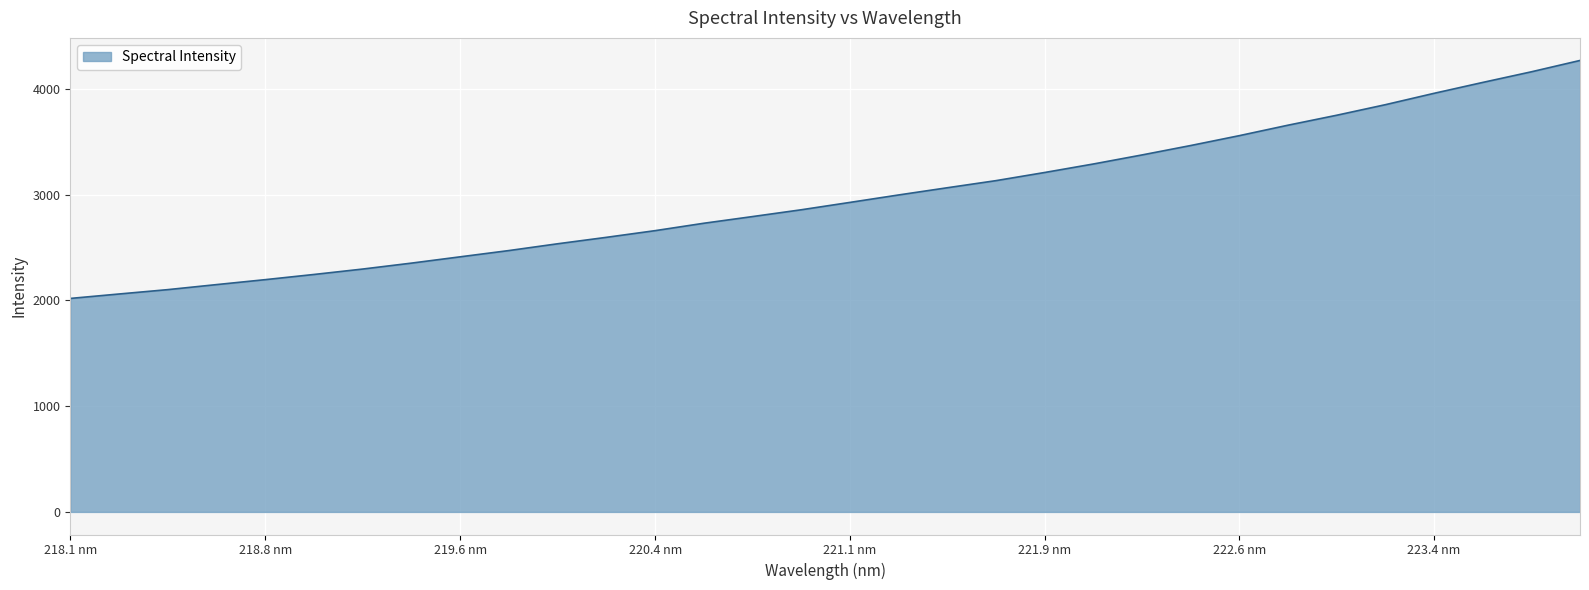

True or false: there are more than 1 points higher than both neighbors.

False